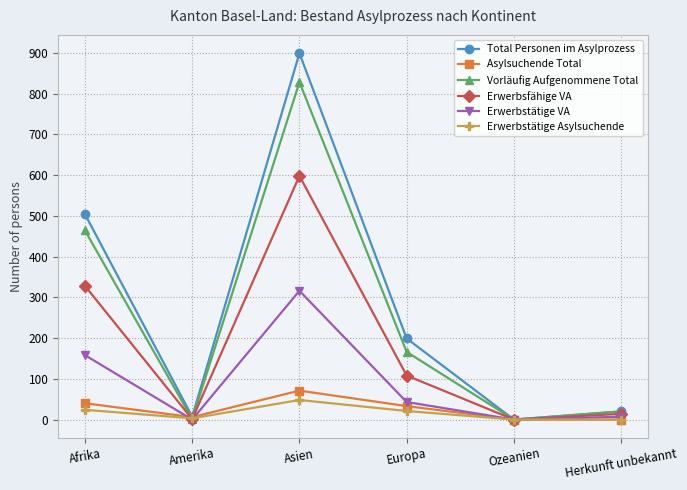

How many lines are shown in the chart?

6